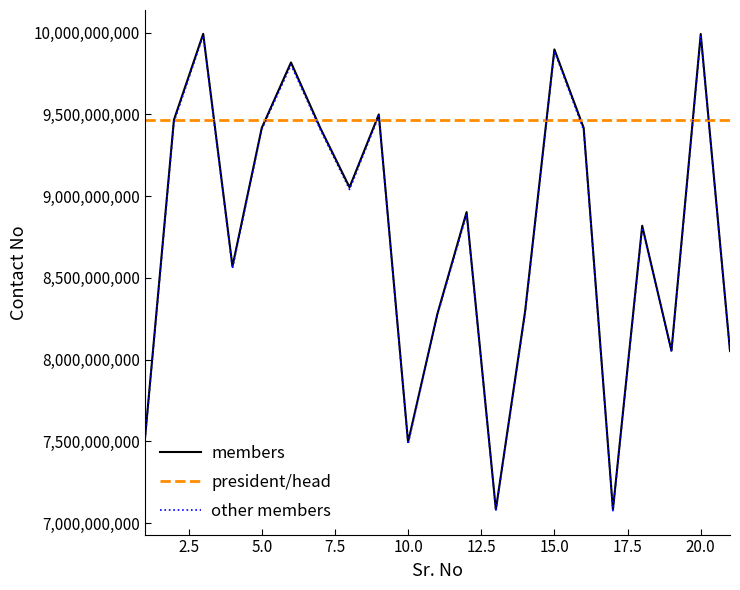

Which series has the widest spread of values?

members